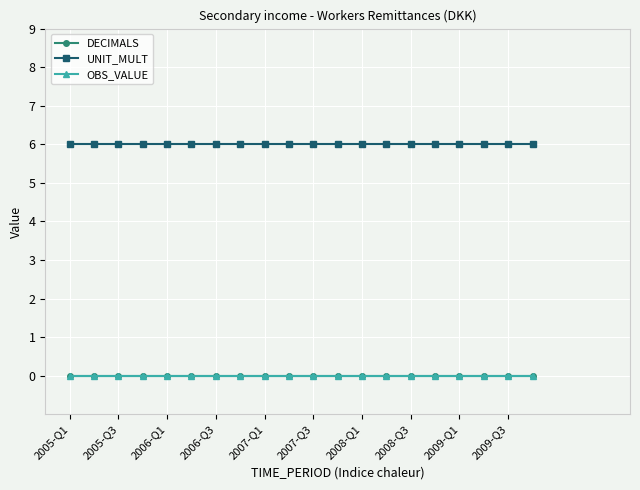

Does the chart have visible grid lines?

Yes